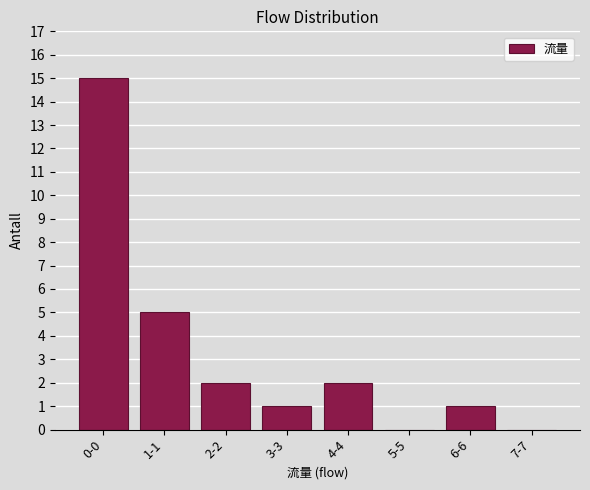

Reading left to right, what are all the values shown in this chart?

0-0=15	1-1=5	2-2=2	3-3=1	4-4=2	5-5=0	6-6=1	7-7=0